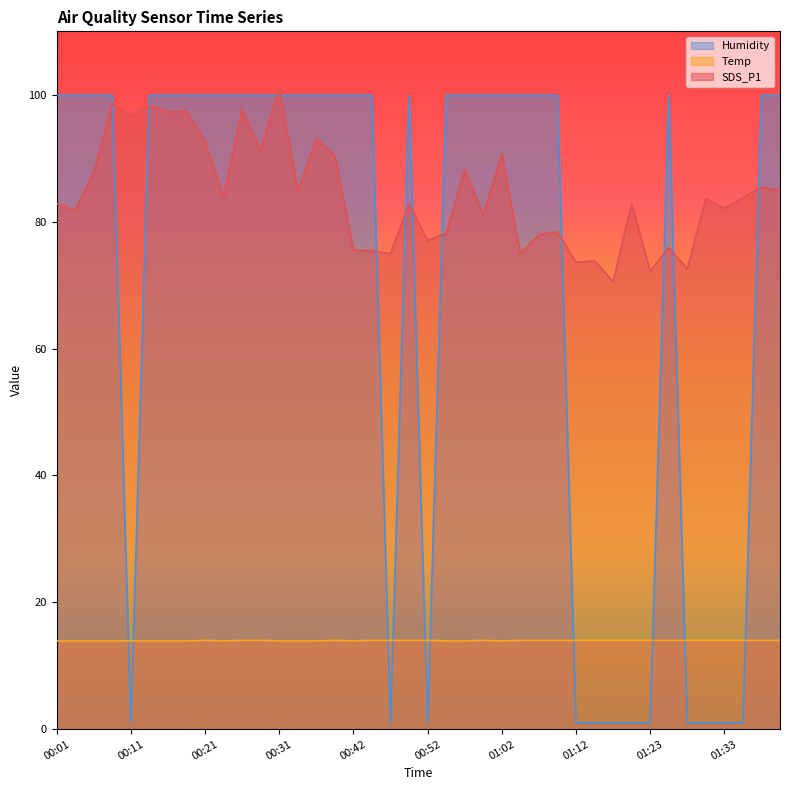

What is the total value across all series at 00:39?

204.3